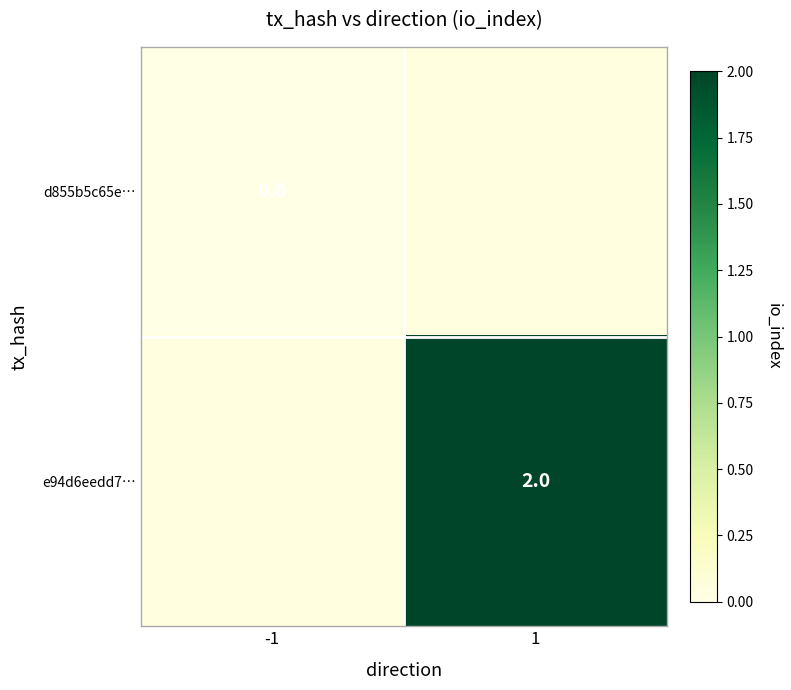

Is the value of d855b5c65e… at -1 greater than the value of e94d6eedd7… at 1?

No